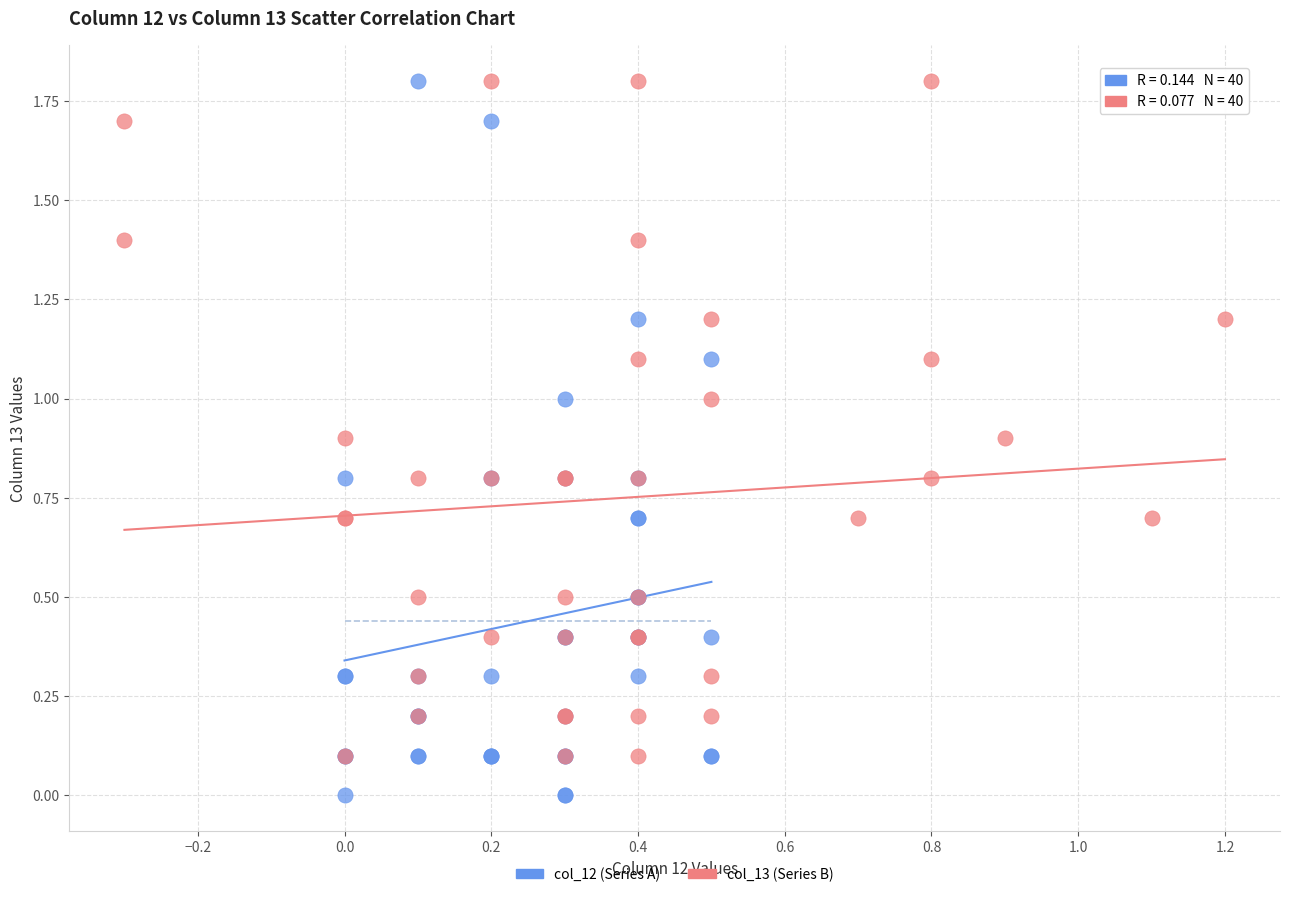

Which series has the widest spread of Y values?

col_12 (Series A)